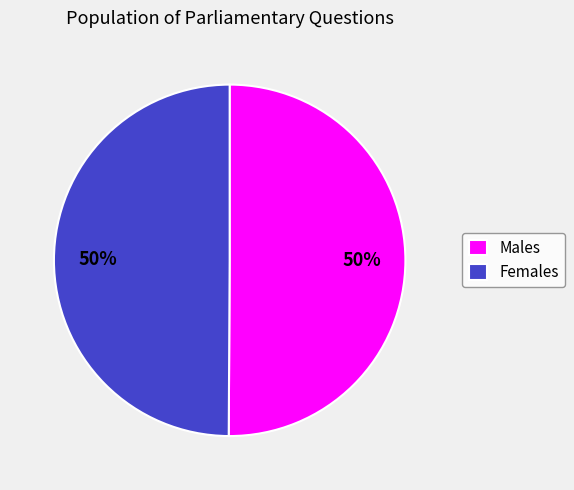

How many segments does this pie chart have?

2